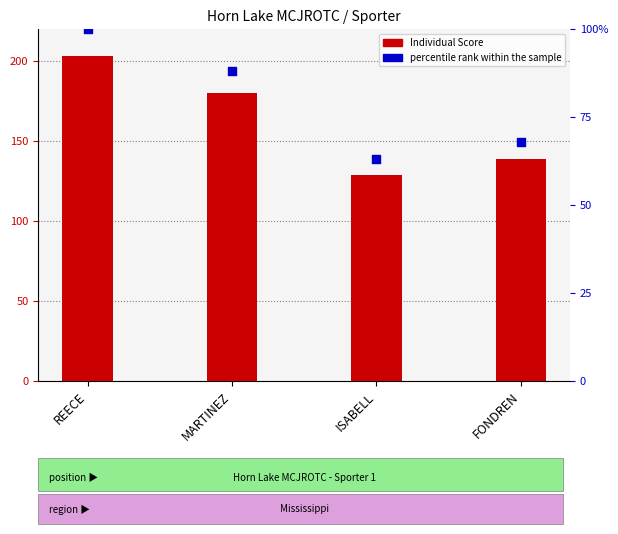

Is the value of percentile rank within the sample at FONDREN greater than the value of Individual Score at ISABELL?

No